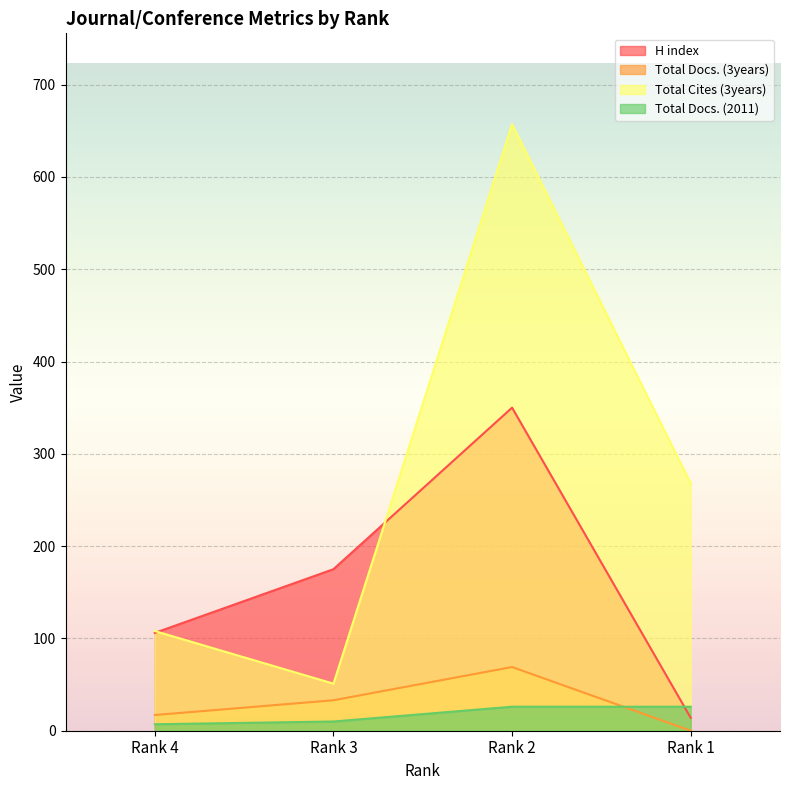

True or false: H index and Total Docs. (3years) intersect in this chart.

False